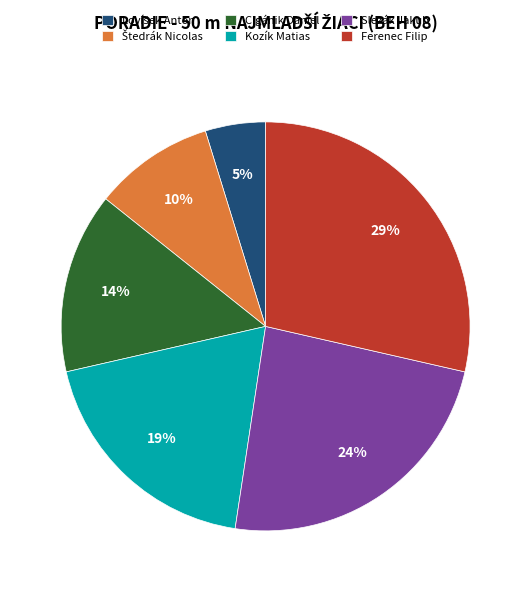

Does any single category account for the majority?

No